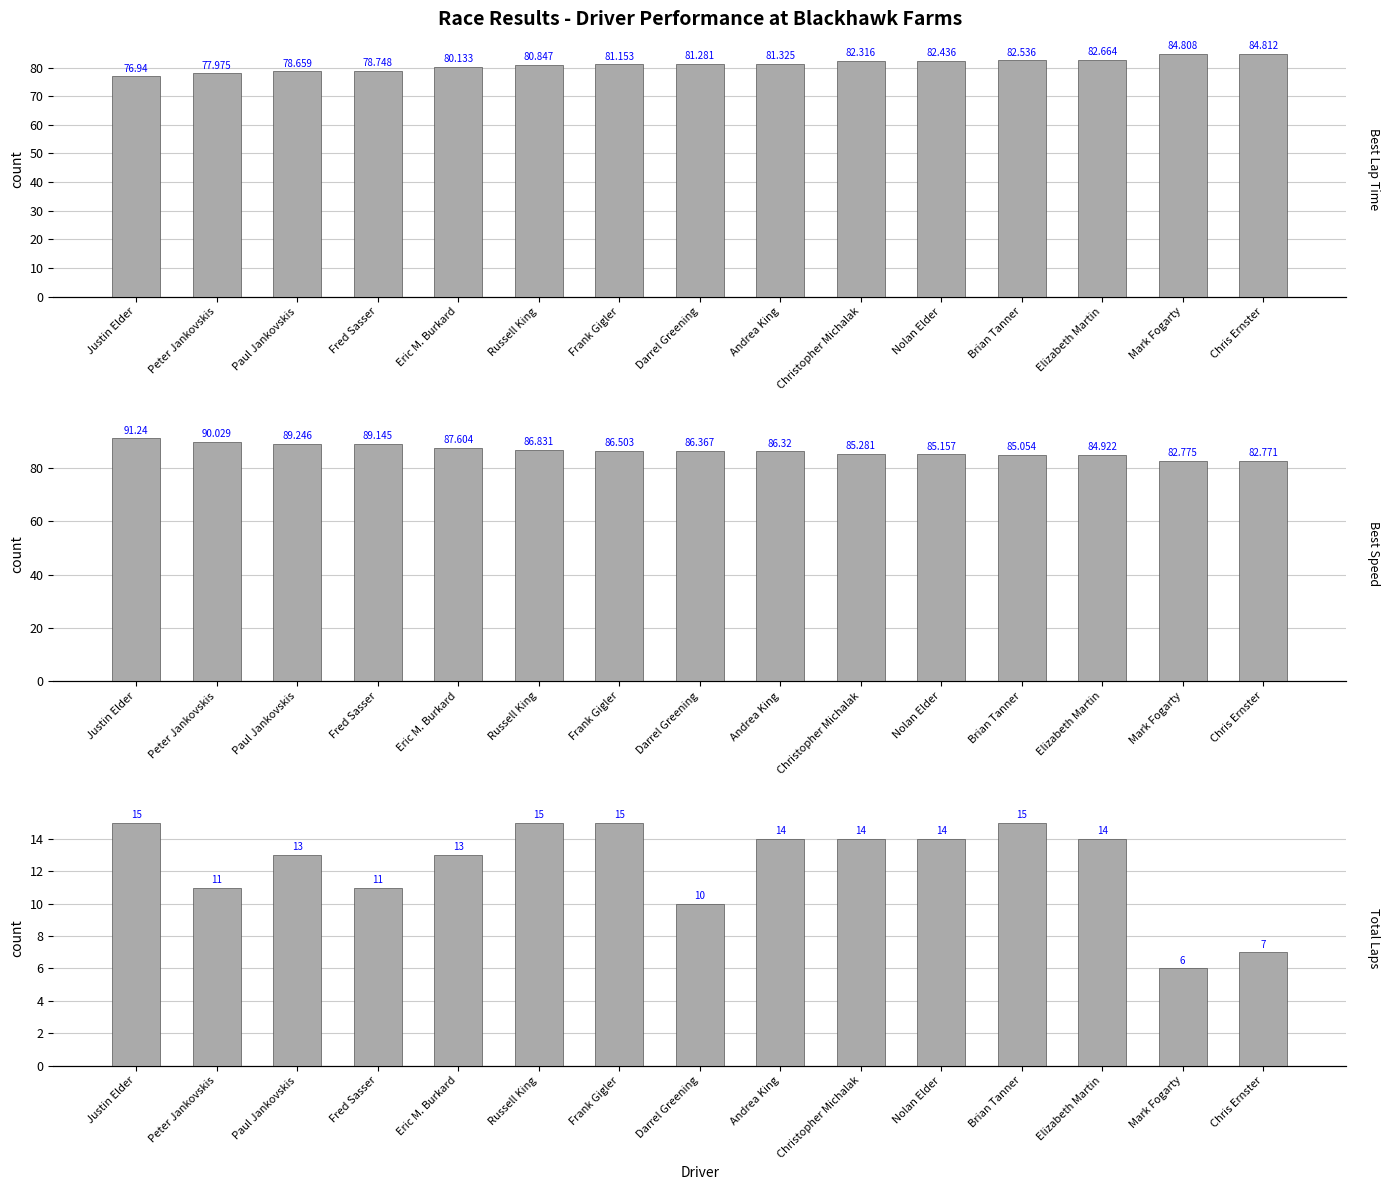

Rank the series at Brian Tanner from lowest to highest value.

Total Laps, Best Lap Time, Best Speed